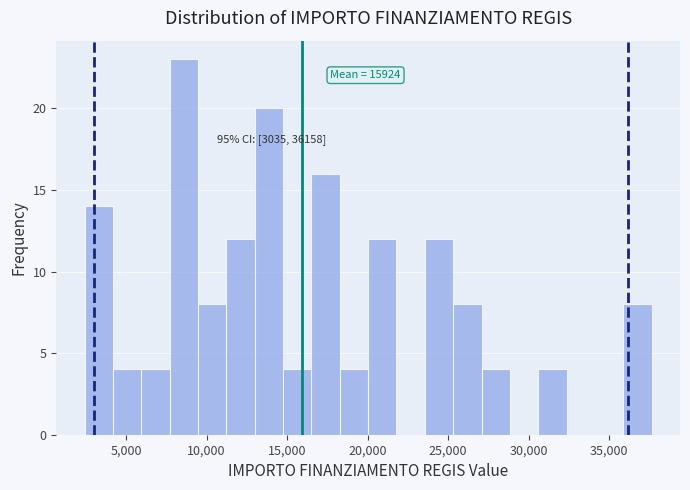

Around what value on the x-axis is the tallest bar? Give the approximate position of its centre, as read against the axis.

8500